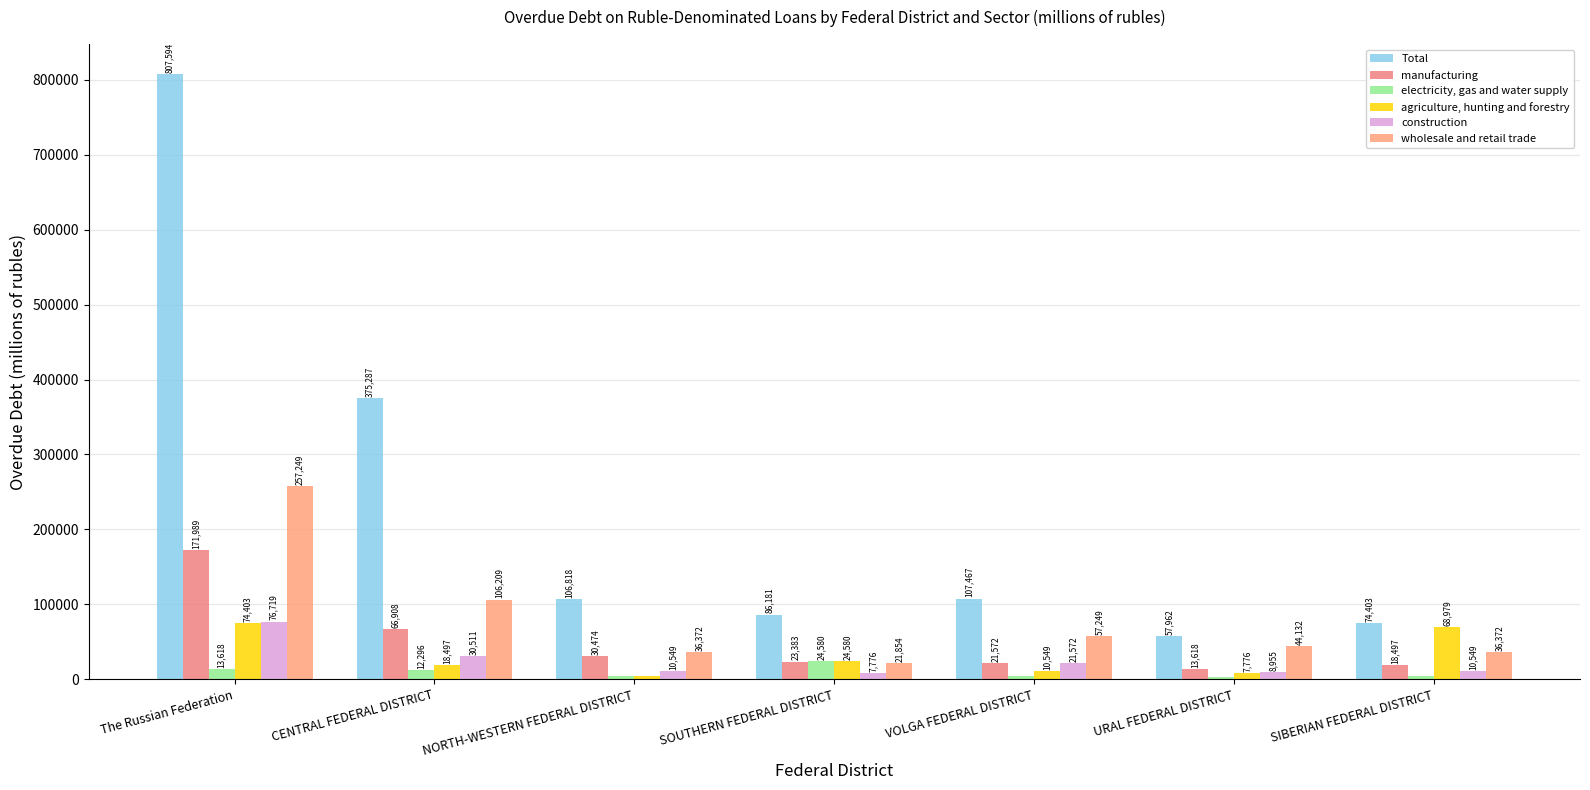

What is the label of the 2nd bar from the left?

CENTRAL FEDERAL DISTRICT